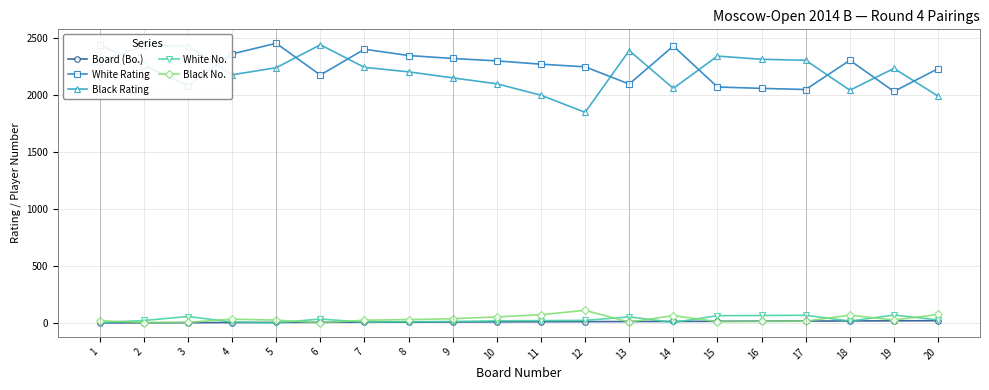

Does the chart have visible grid lines?

Yes